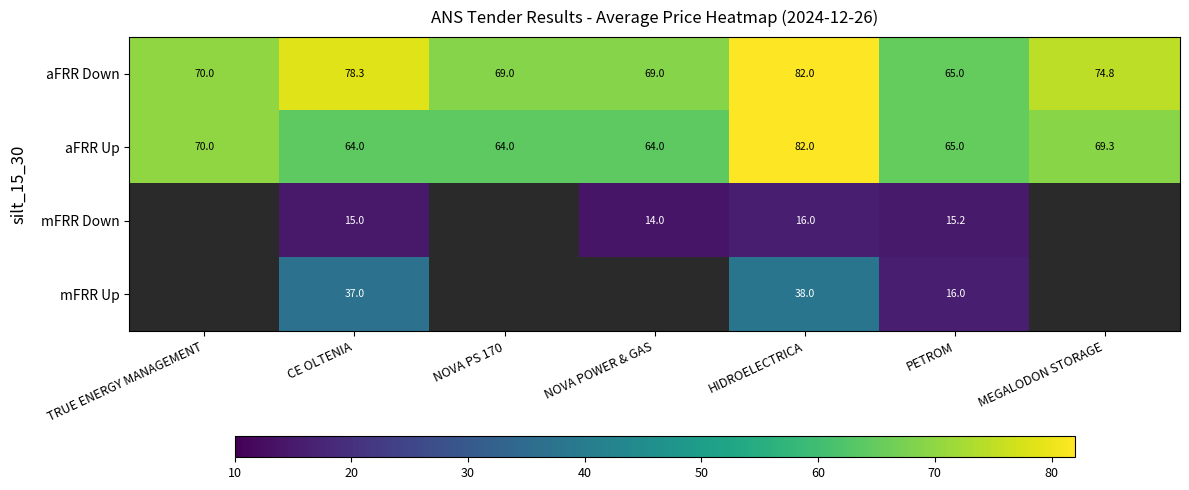

What is the minimum value for aFRR Up?

64.0